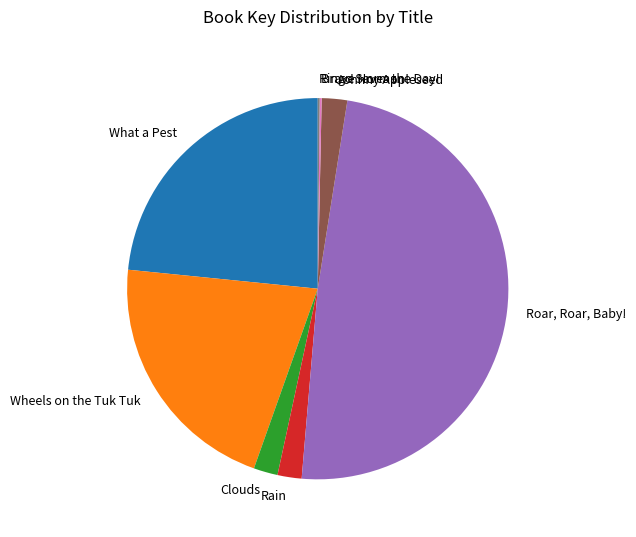

Between What a Pest and Roar, Roar, Baby!, which is larger?

Roar, Roar, Baby!